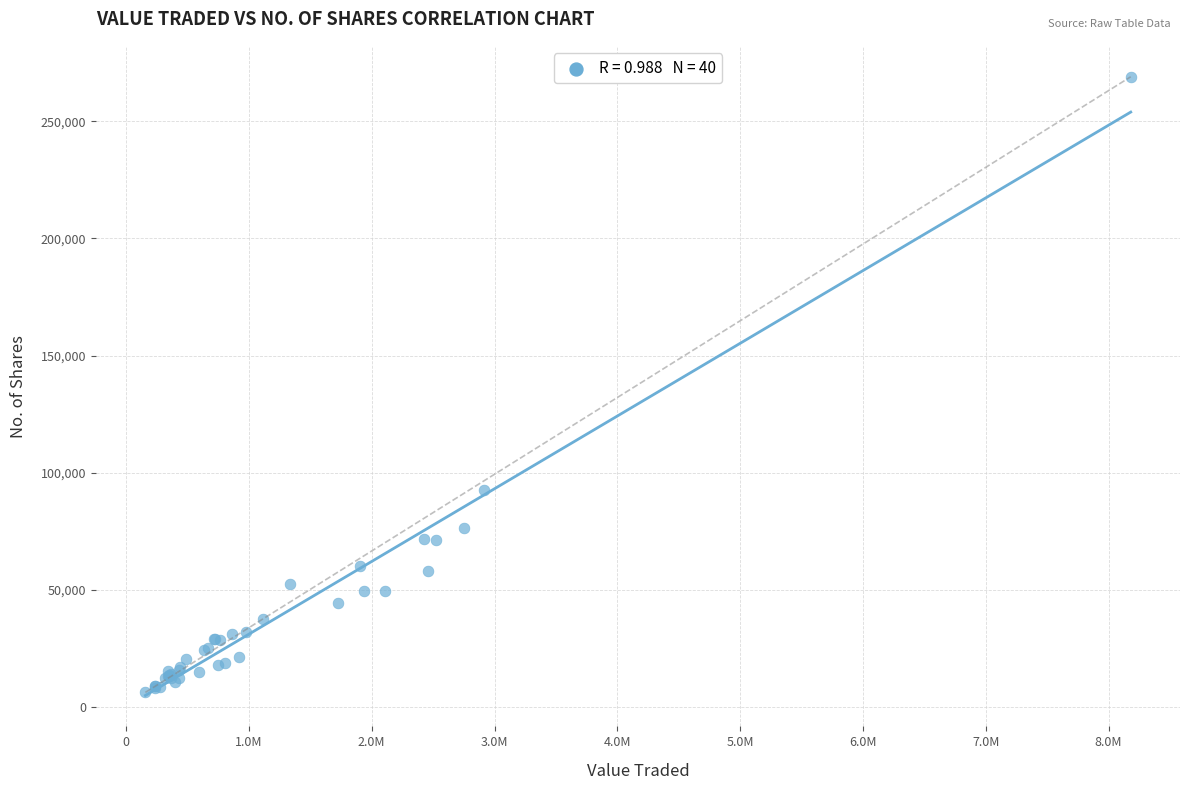

What Y value in the scatter plot is closest to 137597?

92650